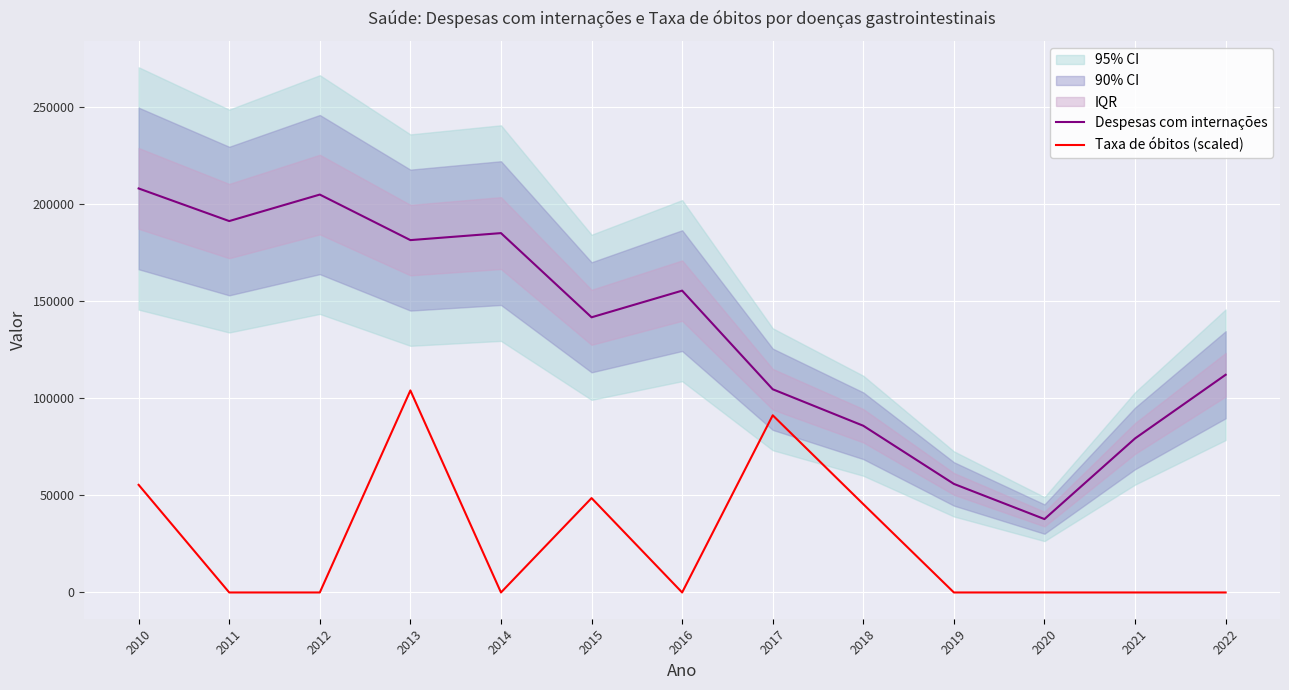

What is the approximate value of Despesas com internações at 2015?

141709.0